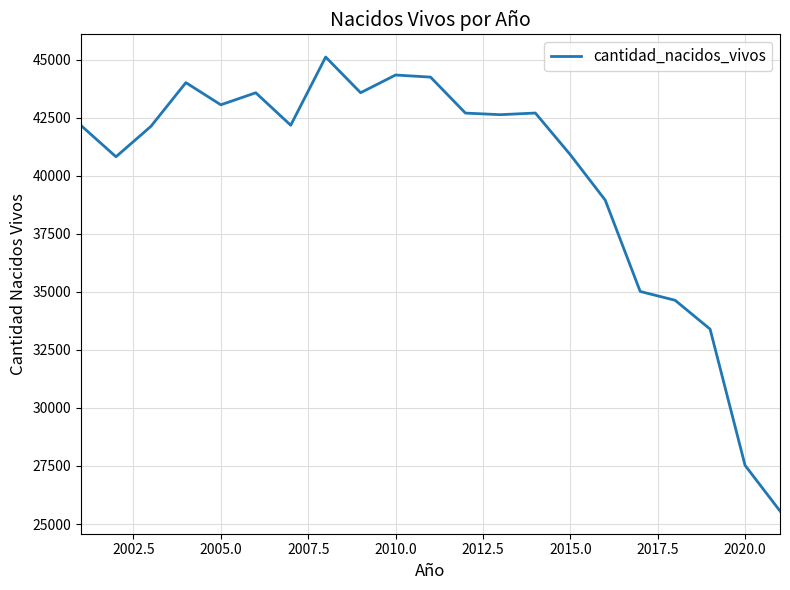

What is the smallest value displayed?

25560